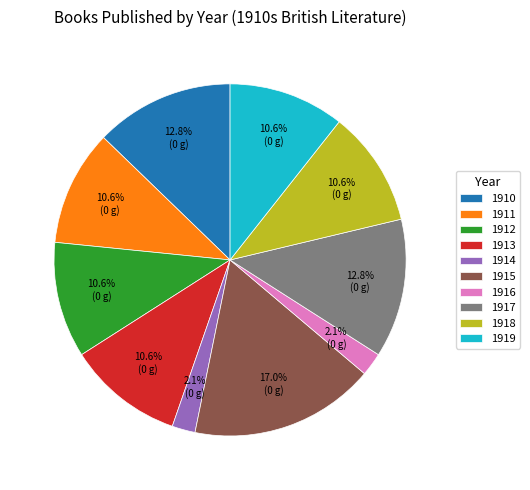

How much of the chart is everything except 1915?

83.0%